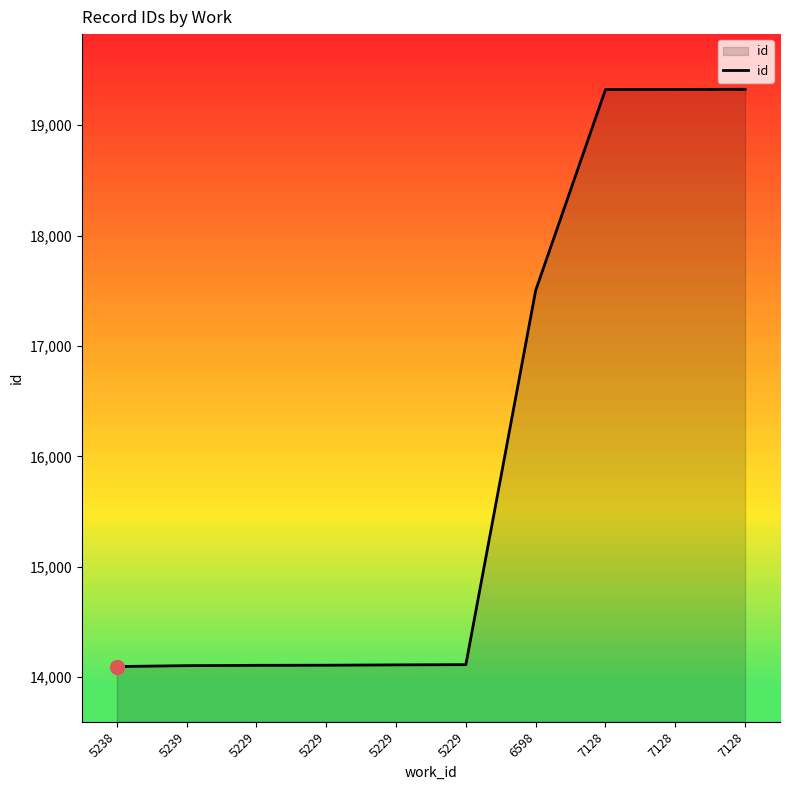

Which has a higher value, 5238 or 5229?

5229